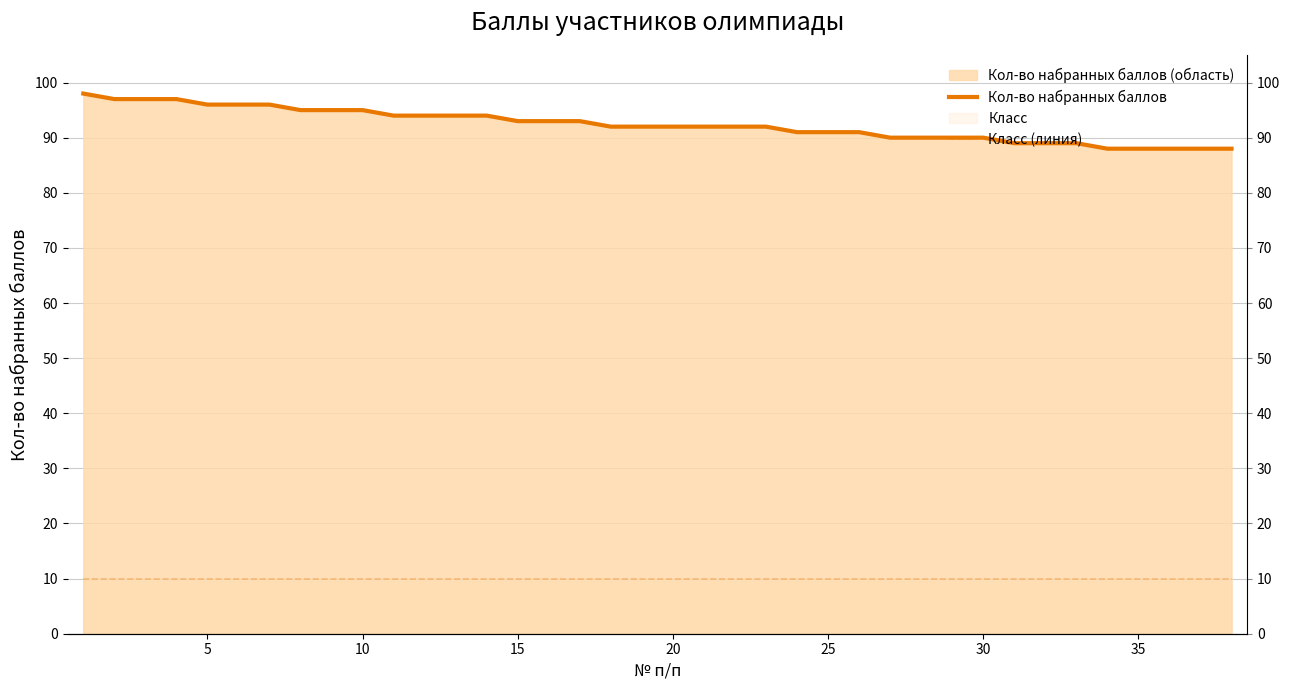

Which series has the widest spread of values?

Кол-во набранных баллов